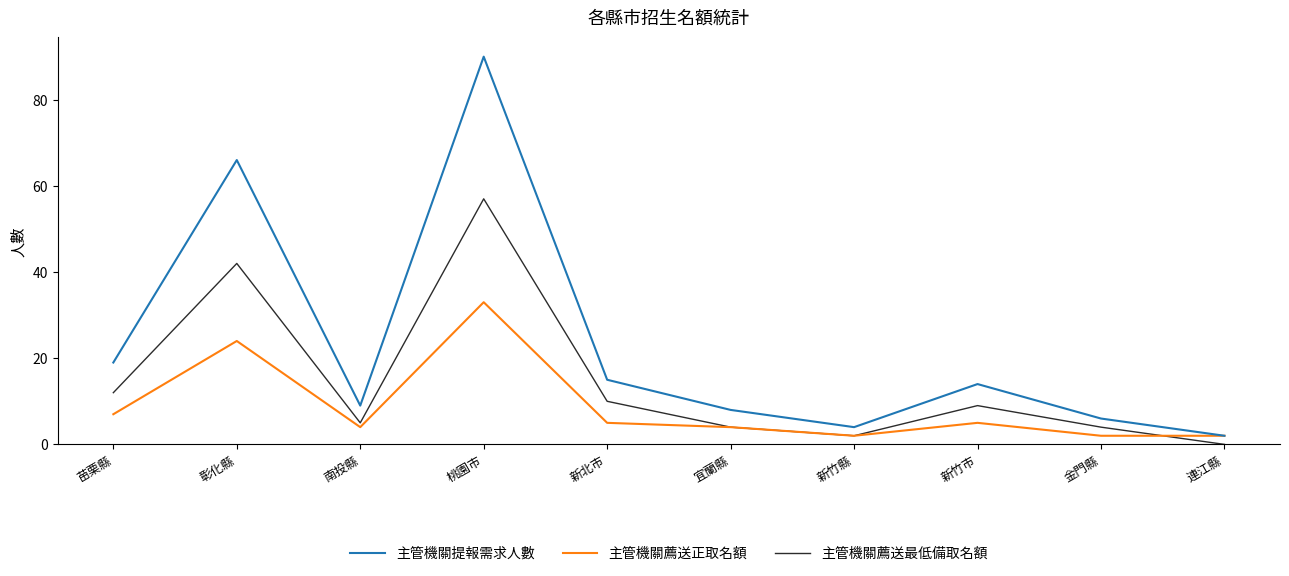

True or false: 主管機關提報需求人數 has a value of 15 at 新北市.

True